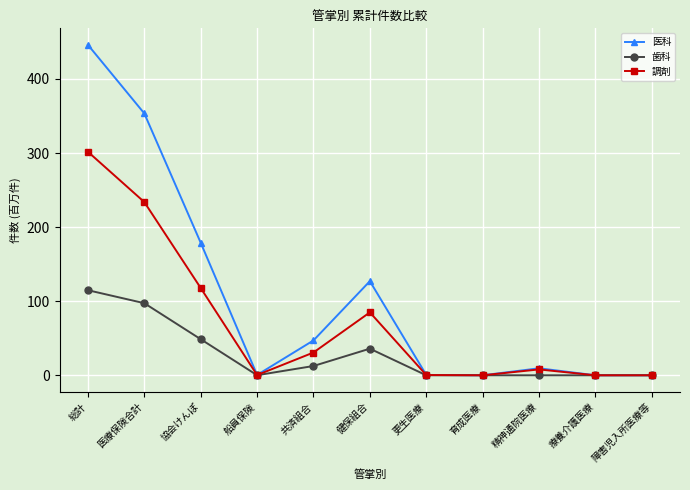

List the series in order of their peak value, highest first.

医科, 調剤, 歯科